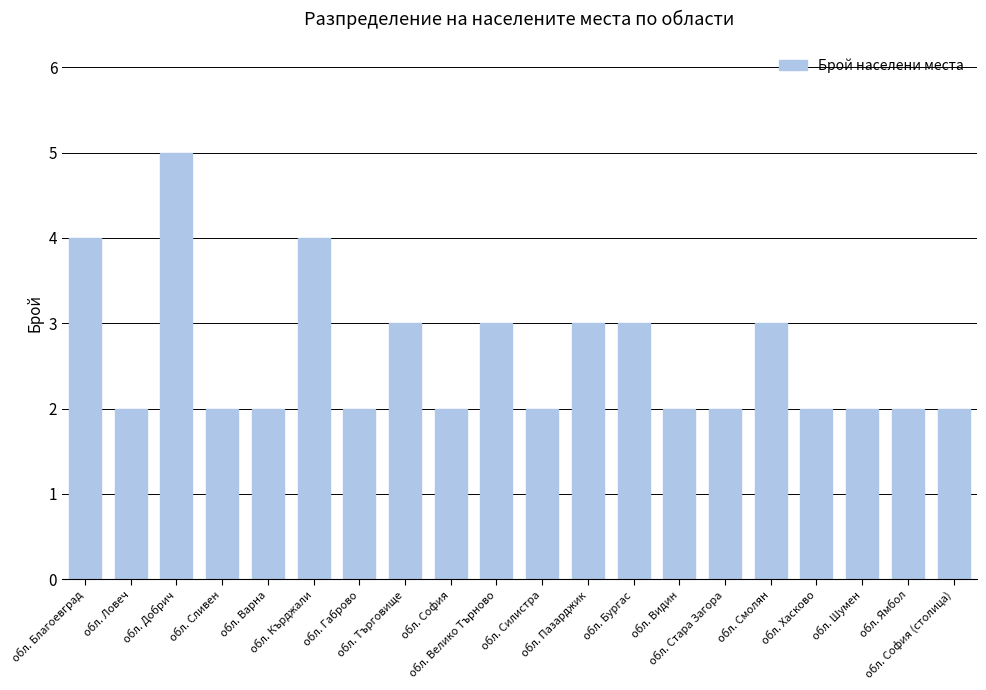

What is the difference between the second highest and minimum values?

2